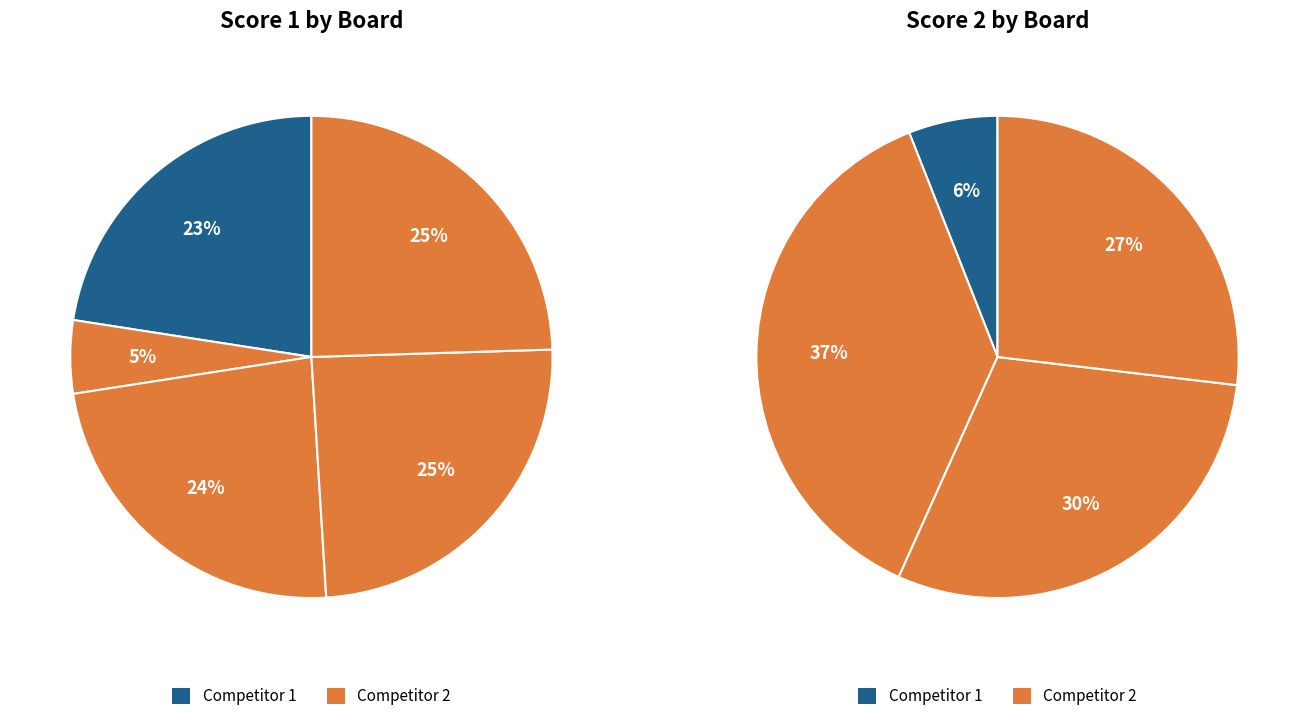

To the nearest percent, what percentage of the pie is 3?

30%